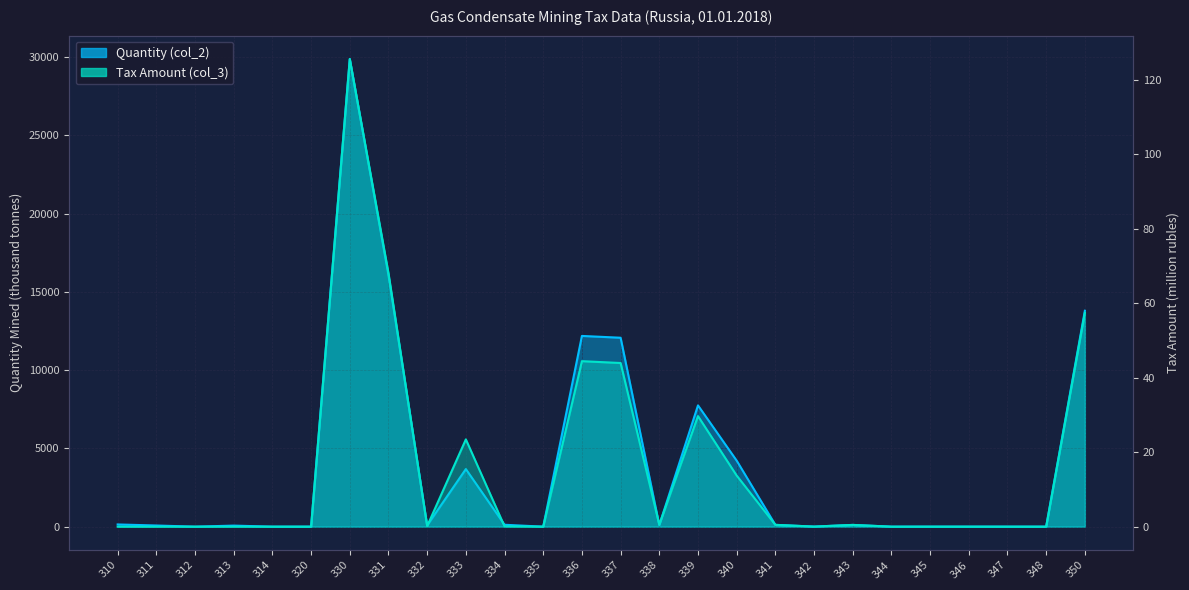

How many positive values does the Tax Amount (col_3) series have?

17